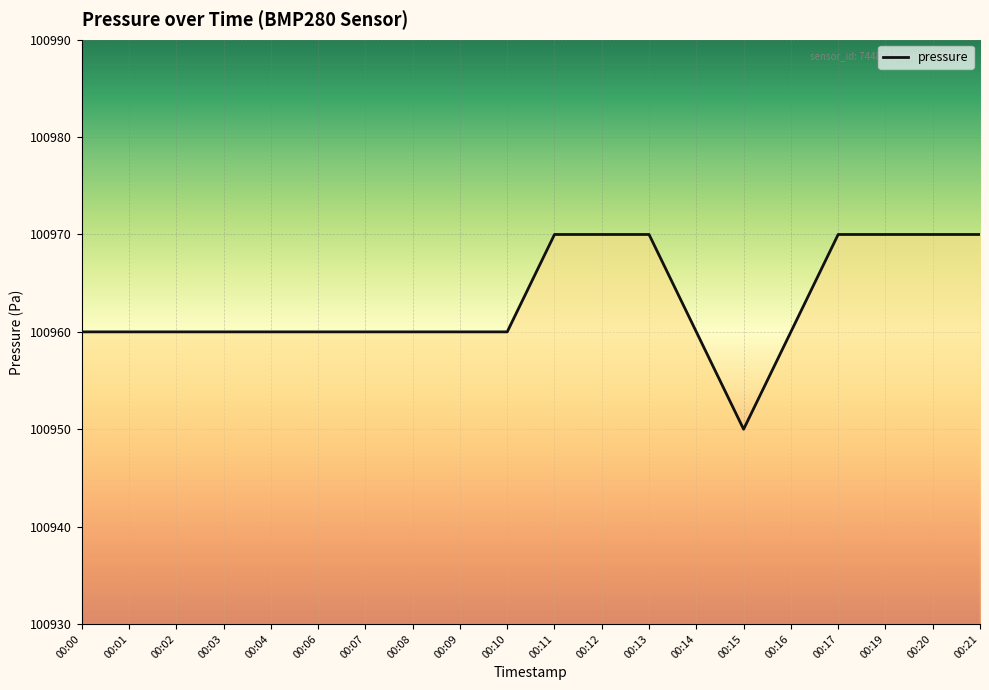

Reading right to left, transcribe all the data shown in this chart.

100970	100970	100970	100970	100960	100950	100960	100970	100970	100970	100960	100960	100960	100960	100960	100960	100960	100960	100960	100960